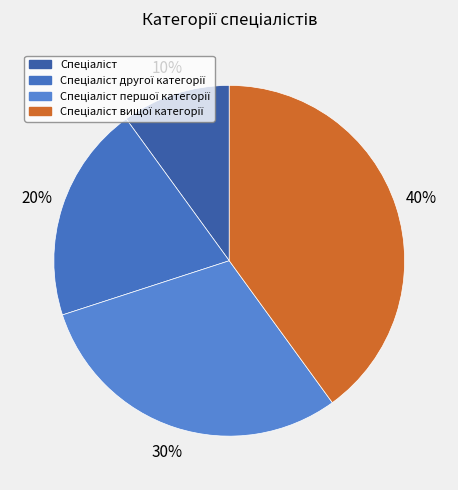

How many segments does this pie chart have?

4